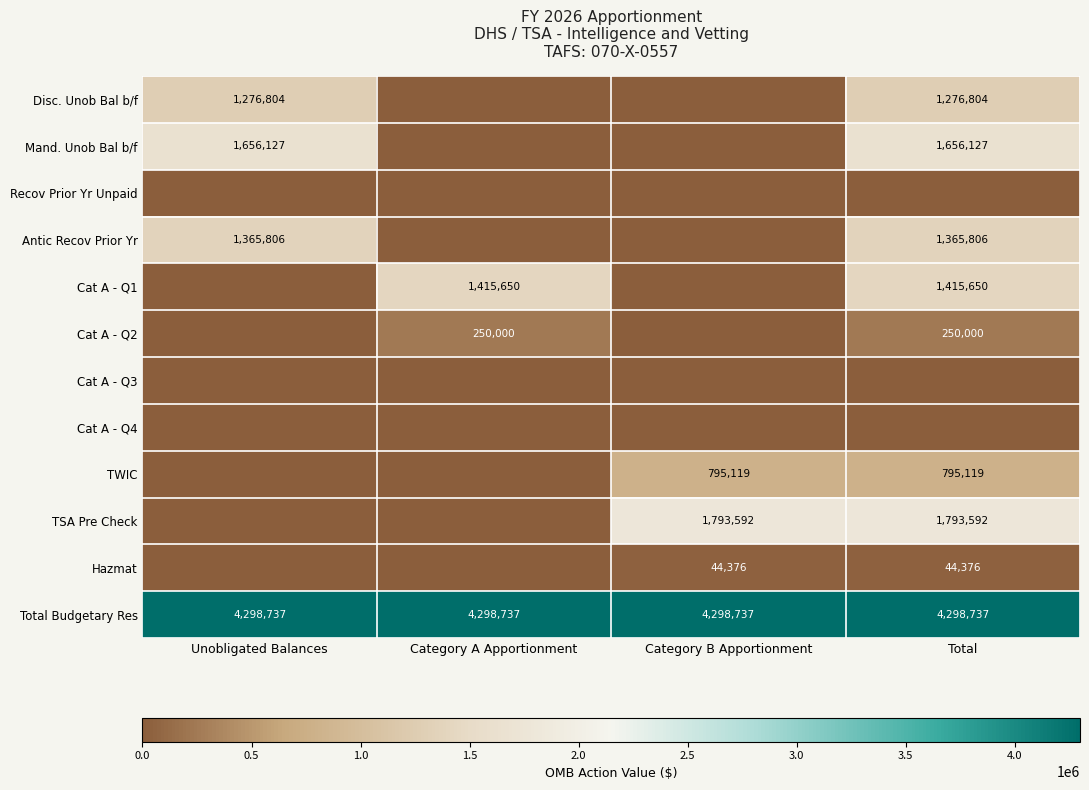

How many distinct data groups are displayed?

12